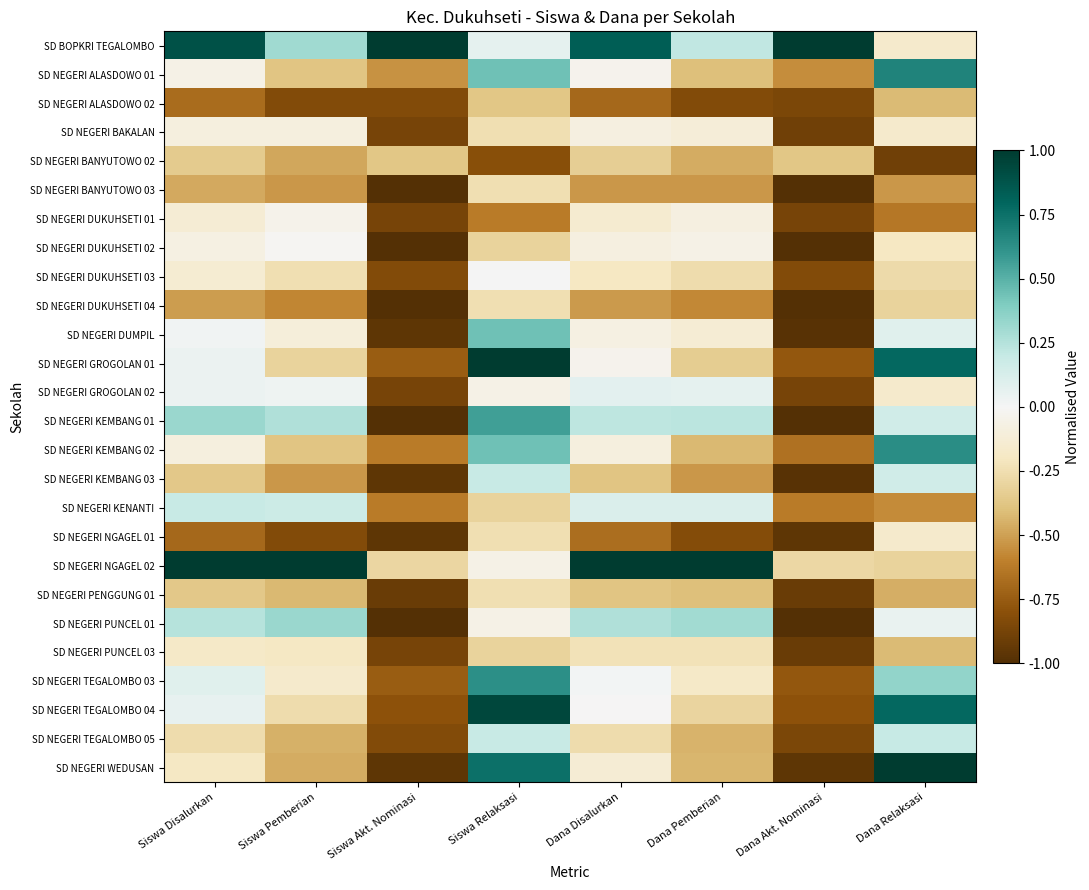

Reading left to right, list all the values displayed in this chart.

SD BOPKRI TEGALOMBO: Siswa Disalurkan=0.9	Siswa Pemberian=0.3	Siswa Akt. Nominasi=1.0	Siswa Relaksasi=0.1	Dana Disalurkan=0.8	Dana Pemberian=0.2	Dana Akt. Nominasi=1.0	Dana Relaksasi=-0.2
SD NEGERI ALASDOWO 01: Siswa Disalurkan=-0.1	Siswa Pemberian=-0.4	Siswa Akt. Nominasi=-0.5	Siswa Relaksasi=0.4	Dana Disalurkan=-0.0	Dana Pemberian=-0.4	Dana Akt. Nominasi=-0.6	Dana Relaksasi=0.7
SD NEGERI ALASDOWO 02: Siswa Disalurkan=-0.7	Siswa Pemberian=-0.8	Siswa Akt. Nominasi=-0.8	Siswa Relaksasi=-0.4	Dana Disalurkan=-0.7	Dana Pemberian=-0.8	Dana Akt. Nominasi=-0.9	Dana Relaksasi=-0.4
SD NEGERI BAKALAN: Siswa Disalurkan=-0.1	Siswa Pemberian=-0.1	Siswa Akt. Nominasi=-0.9	Siswa Relaksasi=-0.2	Dana Disalurkan=-0.1	Dana Pemberian=-0.1	Dana Akt. Nominasi=-0.9	Dana Relaksasi=-0.2
SD NEGERI BANYUTOWO 02: Siswa Disalurkan=-0.4	Siswa Pemberian=-0.5	Siswa Akt. Nominasi=-0.4	Siswa Relaksasi=-0.8	Dana Disalurkan=-0.3	Dana Pemberian=-0.5	Dana Akt. Nominasi=-0.4	Dana Relaksasi=-0.9
SD NEGERI BANYUTOWO 03: Siswa Disalurkan=-0.5	Siswa Pemberian=-0.5	Siswa Akt. Nominasi=-1.0	Siswa Relaksasi=-0.2	Dana Disalurkan=-0.5	Dana Pemberian=-0.5	Dana Akt. Nominasi=-1.0	Dana Relaksasi=-0.5
SD NEGERI DUKUHSETI 01: Siswa Disalurkan=-0.1	Siswa Pemberian=-0.0	Siswa Akt. Nominasi=-0.9	Siswa Relaksasi=-0.6	Dana Disalurkan=-0.1	Dana Pemberian=-0.1	Dana Akt. Nominasi=-0.9	Dana Relaksasi=-0.6
SD NEGERI DUKUHSETI 02: Siswa Disalurkan=-0.1	Siswa Pemberian=-0.0	Siswa Akt. Nominasi=-1.0	Siswa Relaksasi=-0.3	Dana Disalurkan=-0.1	Dana Pemberian=-0.1	Dana Akt. Nominasi=-1.0	Dana Relaksasi=-0.2
SD NEGERI DUKUHSETI 03: Siswa Disalurkan=-0.1	Siswa Pemberian=-0.2	Siswa Akt. Nominasi=-0.8	Siswa Relaksasi=0.0	Dana Disalurkan=-0.2	Dana Pemberian=-0.3	Dana Akt. Nominasi=-0.8	Dana Relaksasi=-0.3
SD NEGERI DUKUHSETI 04: Siswa Disalurkan=-0.5	Siswa Pemberian=-0.6	Siswa Akt. Nominasi=-1.0	Siswa Relaksasi=-0.2	Dana Disalurkan=-0.5	Dana Pemberian=-0.6	Dana Akt. Nominasi=-1.0	Dana Relaksasi=-0.3
SD NEGERI DUMPIL: Siswa Disalurkan=0.0	Siswa Pemberian=-0.1	Siswa Akt. Nominasi=-1.0	Siswa Relaksasi=0.4	Dana Disalurkan=-0.1	Dana Pemberian=-0.1	Dana Akt. Nominasi=-1.0	Dana Relaksasi=0.1
SD NEGERI GROGOLAN 01: Siswa Disalurkan=0.0	Siswa Pemberian=-0.3	Siswa Akt. Nominasi=-0.8	Siswa Relaksasi=1.0	Dana Disalurkan=-0.0	Dana Pemberian=-0.3	Dana Akt. Nominasi=-0.8	Dana Relaksasi=0.8
SD NEGERI GROGOLAN 02: Siswa Disalurkan=0.0	Siswa Pemberian=0.0	Siswa Akt. Nominasi=-0.9	Siswa Relaksasi=-0.1	Dana Disalurkan=0.1	Dana Pemberian=0.1	Dana Akt. Nominasi=-0.9	Dana Relaksasi=-0.2
SD NEGERI KEMBANG 01: Siswa Disalurkan=0.3	Siswa Pemberian=0.3	Siswa Akt. Nominasi=-1.0	Siswa Relaksasi=0.6	Dana Disalurkan=0.2	Dana Pemberian=0.2	Dana Akt. Nominasi=-1.0	Dana Relaksasi=0.2
SD NEGERI KEMBANG 02: Siswa Disalurkan=-0.1	Siswa Pemberian=-0.4	Siswa Akt. Nominasi=-0.6	Siswa Relaksasi=0.4	Dana Disalurkan=-0.1	Dana Pemberian=-0.4	Dana Akt. Nominasi=-0.7	Dana Relaksasi=0.6
SD NEGERI KEMBANG 03: Siswa Disalurkan=-0.4	Siswa Pemberian=-0.5	Siswa Akt. Nominasi=-1.0	Siswa Relaksasi=0.2	Dana Disalurkan=-0.4	Dana Pemberian=-0.5	Dana Akt. Nominasi=-1.0	Dana Relaksasi=0.2
SD NEGERI KENANTI: Siswa Disalurkan=0.2	Siswa Pemberian=0.2	Siswa Akt. Nominasi=-0.6	Siswa Relaksasi=-0.3	Dana Disalurkan=0.1	Dana Pemberian=0.1	Dana Akt. Nominasi=-0.6	Dana Relaksasi=-0.6
SD NEGERI NGAGEL 01: Siswa Disalurkan=-0.7	Siswa Pemberian=-0.8	Siswa Akt. Nominasi=-1.0	Siswa Relaksasi=-0.2	Dana Disalurkan=-0.7	Dana Pemberian=-0.8	Dana Akt. Nominasi=-1.0	Dana Relaksasi=-0.2
SD NEGERI NGAGEL 02: Siswa Disalurkan=1.0	Siswa Pemberian=1.0	Siswa Akt. Nominasi=-0.3	Siswa Relaksasi=-0.1	Dana Disalurkan=1.0	Dana Pemberian=1.0	Dana Akt. Nominasi=-0.3	Dana Relaksasi=-0.3
SD NEGERI PENGGUNG 01: Siswa Disalurkan=-0.4	Siswa Pemberian=-0.4	Siswa Akt. Nominasi=-0.9	Siswa Relaksasi=-0.2	Dana Disalurkan=-0.4	Dana Pemberian=-0.4	Dana Akt. Nominasi=-0.9	Dana Relaksasi=-0.5
SD NEGERI PUNCEL 01: Siswa Disalurkan=0.2	Siswa Pemberian=0.3	Siswa Akt. Nominasi=-1.0	Siswa Relaksasi=-0.1	Dana Disalurkan=0.3	Dana Pemberian=0.3	Dana Akt. Nominasi=-1.0	Dana Relaksasi=0.1
SD NEGERI PUNCEL 03: Siswa Disalurkan=-0.2	Siswa Pemberian=-0.2	Siswa Akt. Nominasi=-0.9	Siswa Relaksasi=-0.3	Dana Disalurkan=-0.2	Dana Pemberian=-0.2	Dana Akt. Nominasi=-0.9	Dana Relaksasi=-0.4
SD NEGERI TEGALOMBO 03: Siswa Disalurkan=0.1	Siswa Pemberian=-0.2	Siswa Akt. Nominasi=-0.8	Siswa Relaksasi=0.6	Dana Disalurkan=0.0	Dana Pemberian=-0.2	Dana Akt. Nominasi=-0.8	Dana Relaksasi=0.3
SD NEGERI TEGALOMBO 04: Siswa Disalurkan=0.1	Siswa Pemberian=-0.3	Siswa Akt. Nominasi=-0.8	Siswa Relaksasi=0.9	Dana Disalurkan=-0.0	Dana Pemberian=-0.3	Dana Akt. Nominasi=-0.8	Dana Relaksasi=0.8
SD NEGERI TEGALOMBO 05: Siswa Disalurkan=-0.3	Siswa Pemberian=-0.4	Siswa Akt. Nominasi=-0.8	Siswa Relaksasi=0.2	Dana Disalurkan=-0.3	Dana Pemberian=-0.4	Dana Akt. Nominasi=-0.9	Dana Relaksasi=0.2
SD NEGERI WEDUSAN: Siswa Disalurkan=-0.2	Siswa Pemberian=-0.5	Siswa Akt. Nominasi=-1.0	Siswa Relaksasi=0.8	Dana Disalurkan=-0.1	Dana Pemberian=-0.4	Dana Akt. Nominasi=-1.0	Dana Relaksasi=1.0